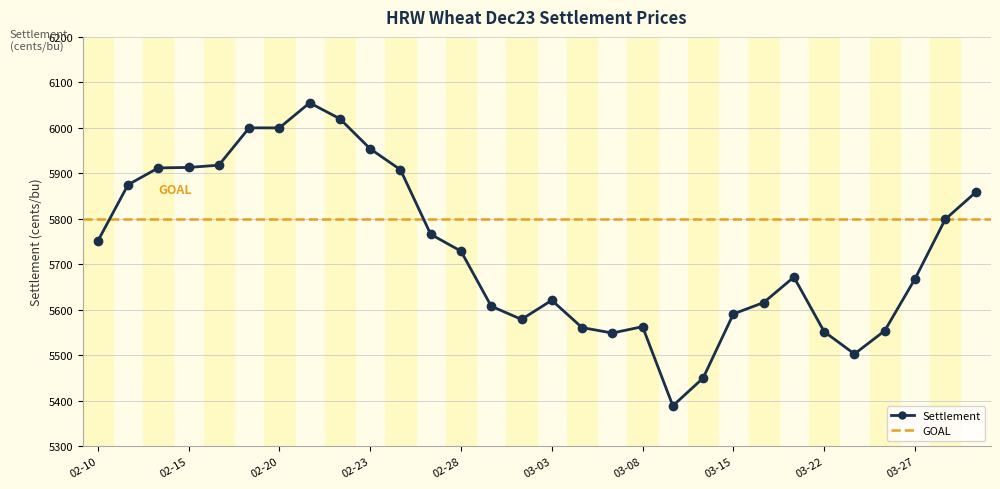

True or false: the data shows 8945 at 03-15.

False